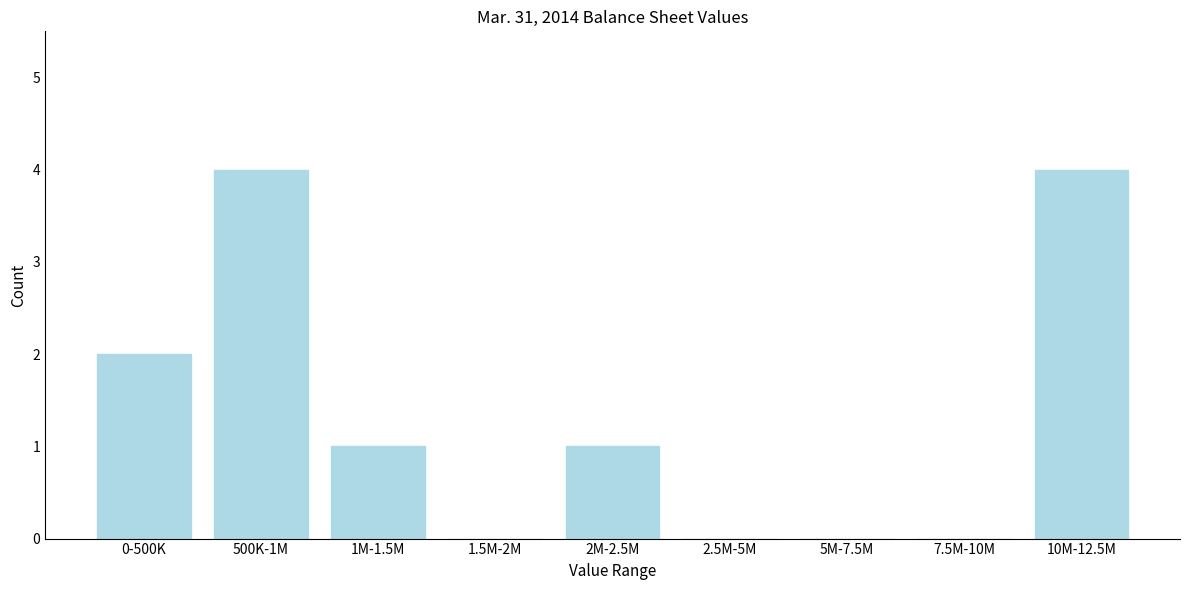

Reading left to right, extract all data points from this chart.

0-500K=2	500K-1M=4	1M-1.5M=1	1.5M-2M=0	2M-2.5M=1	2.5M-5M=0	5M-7.5M=0	7.5M-10M=0	10M-12.5M=4